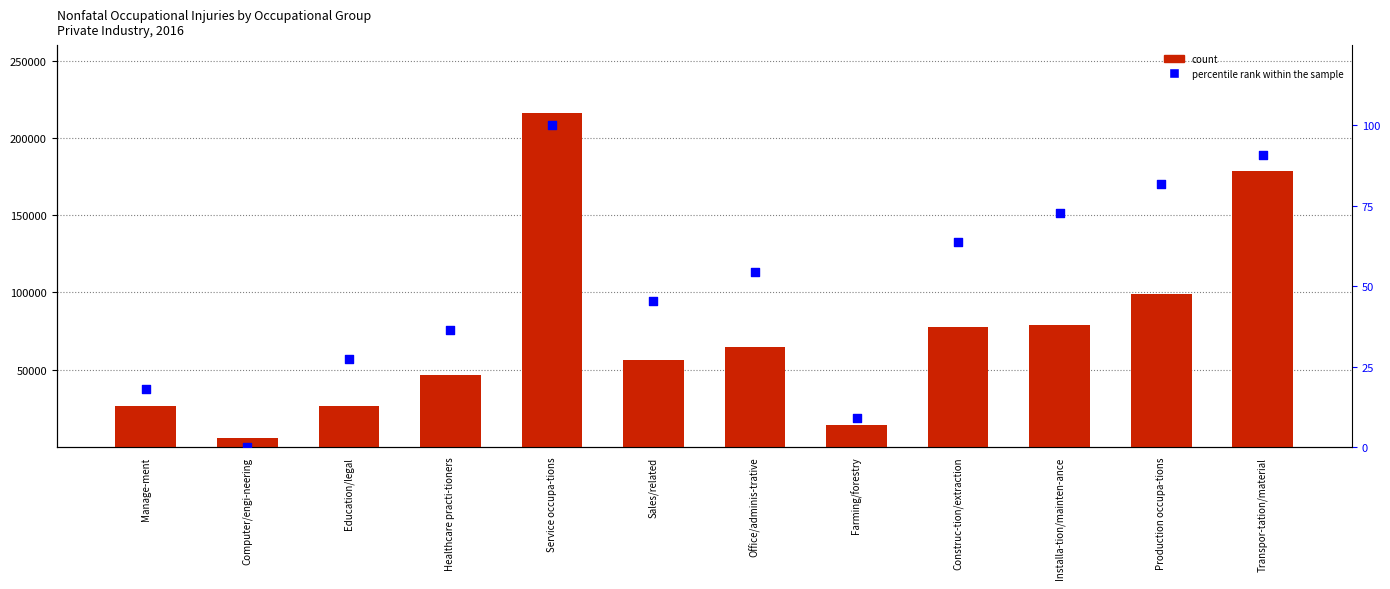

Which series reaches the minimum Y coordinate?

percentile rank within the sample